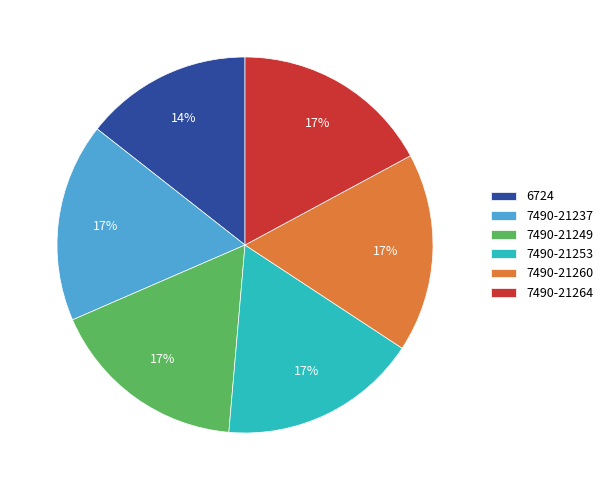

The 7490-21237 slice represents 8% of the pie. True or false?

False